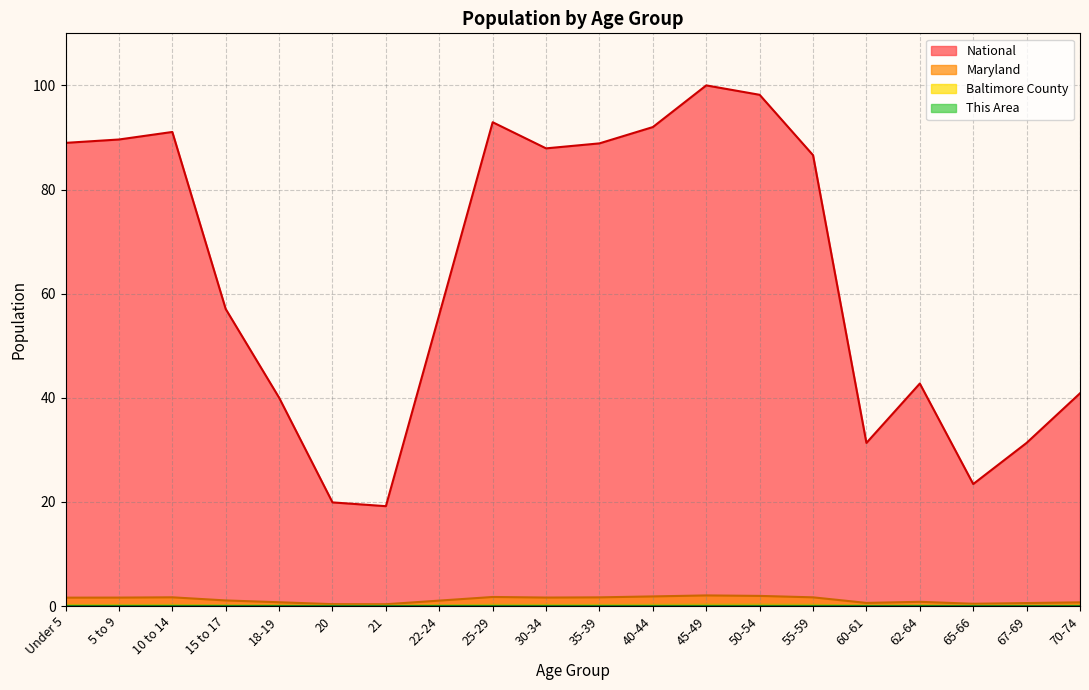

How many lines are shown in the chart?

4